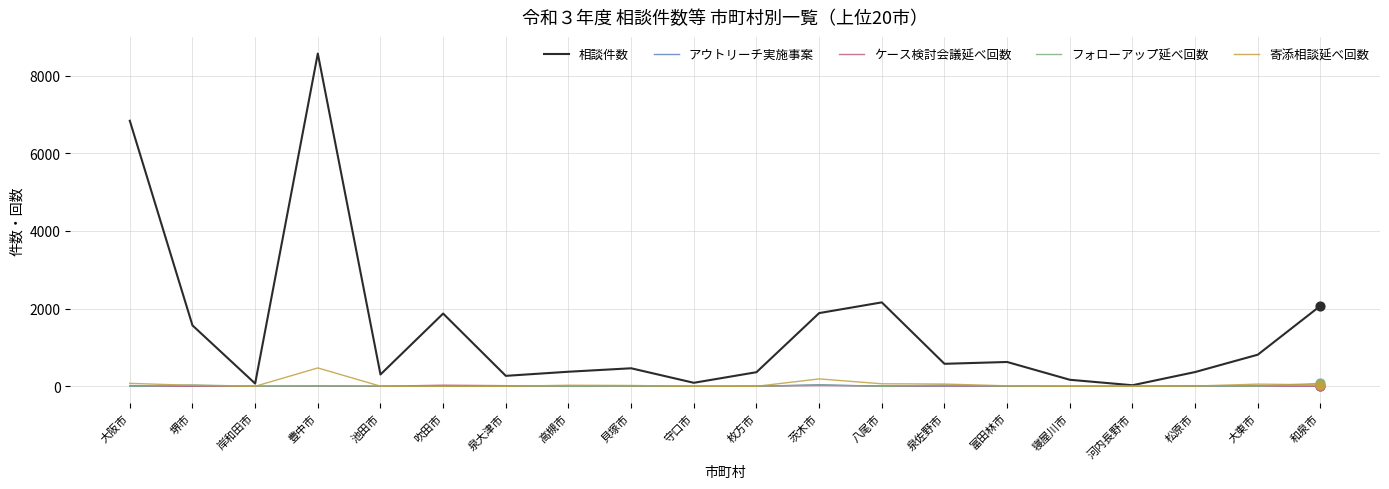

What is the total value across all series at 泉佐野市?

687